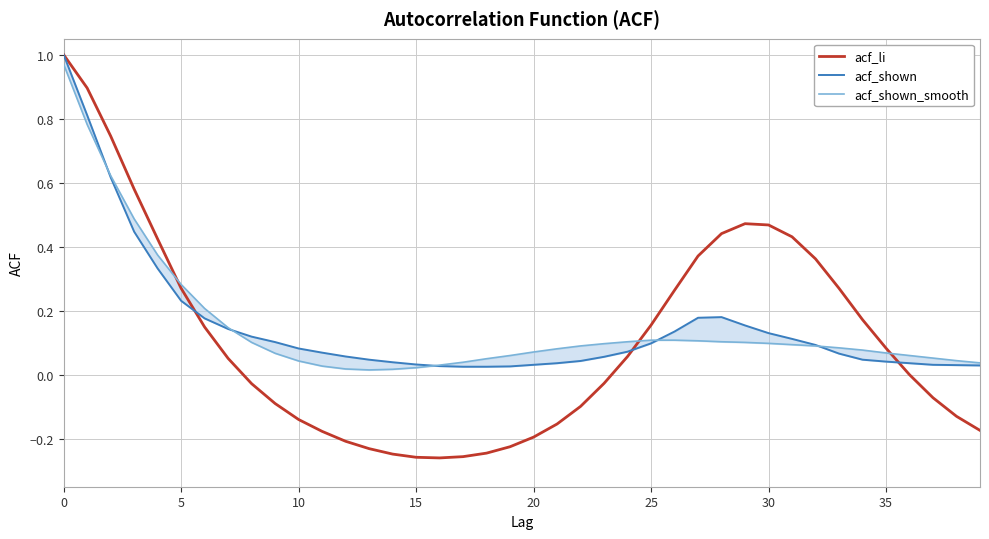

Which label corresponds to the smallest value in the chart?

16